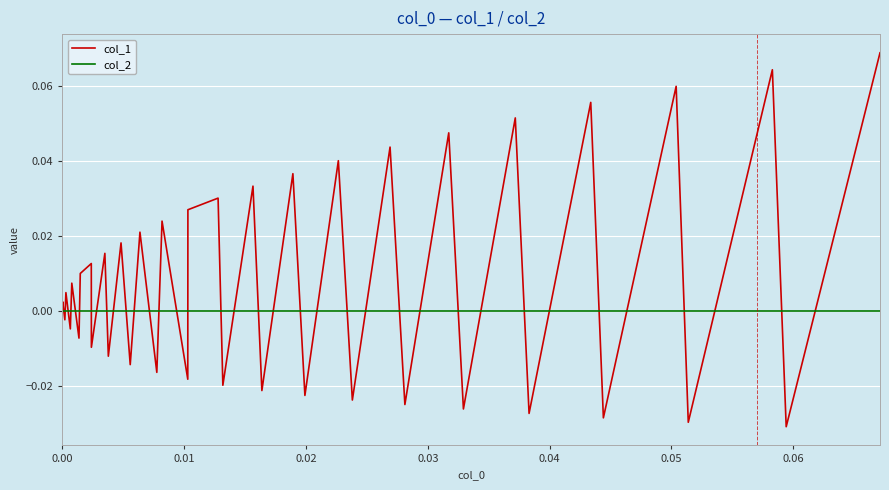

Is this an area chart (filled region under the line)?

No